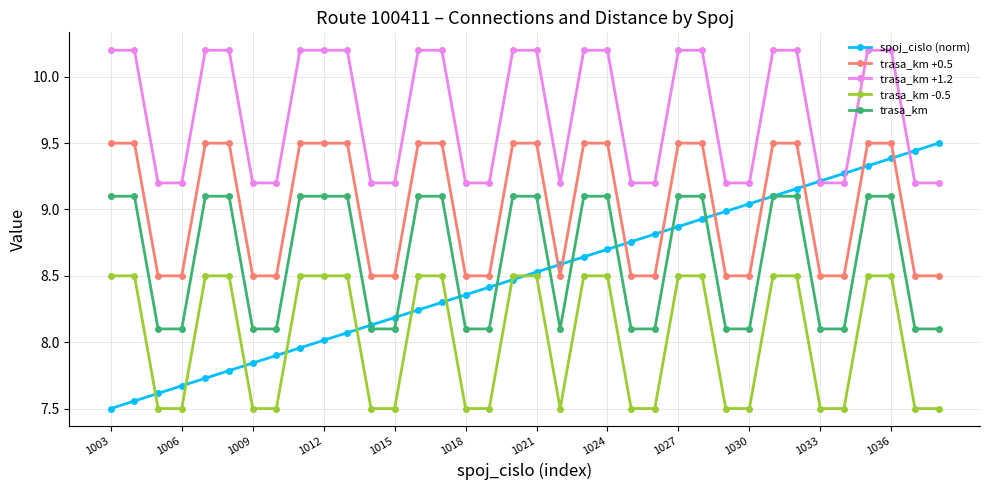

Which series has the largest total across all categories?

trasa_km +1.2